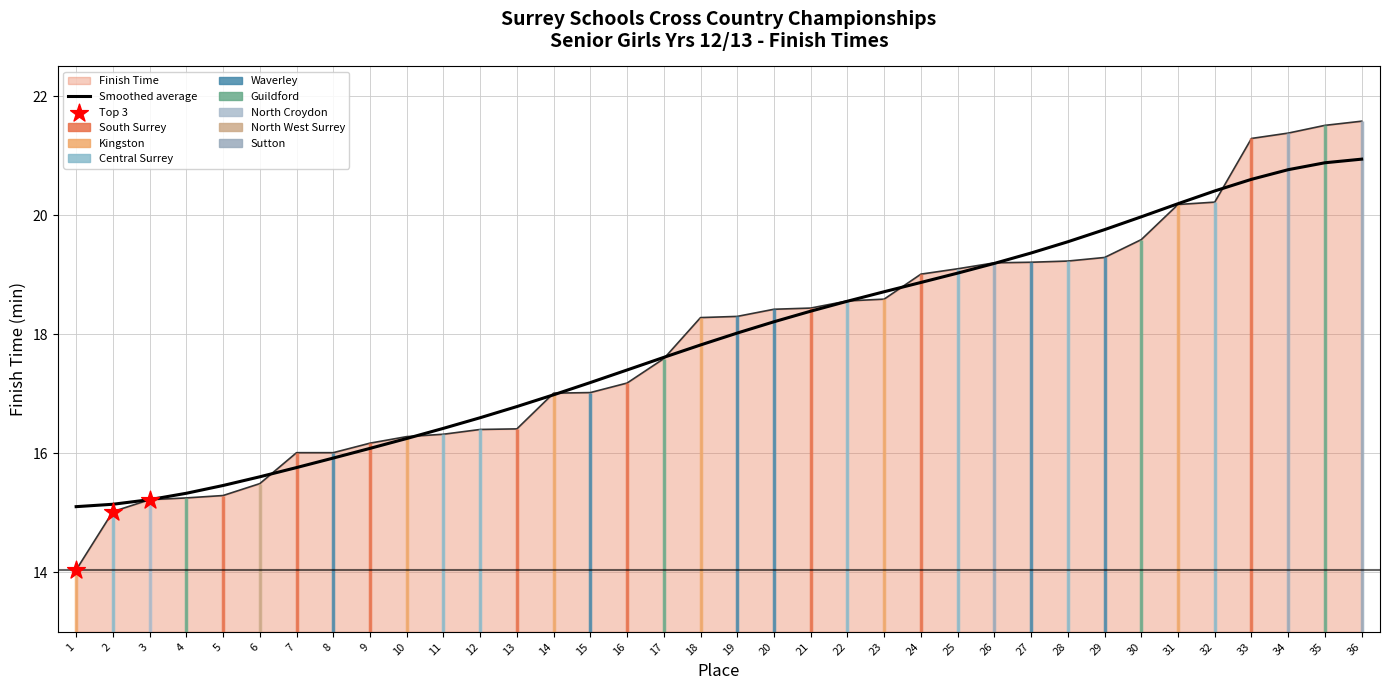

Between 8 and 20, which is larger?

20